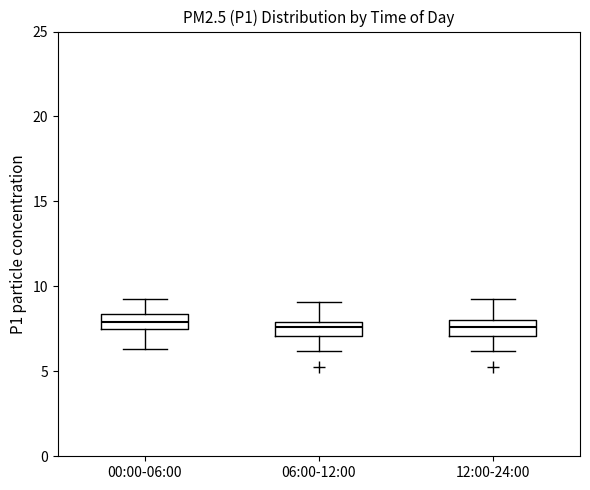

Where does the upper whisker of the box for 00:00-06:00 end on the y-axis? The values are not printed on the chart, so give them approximately, as read against the axis.

9.0